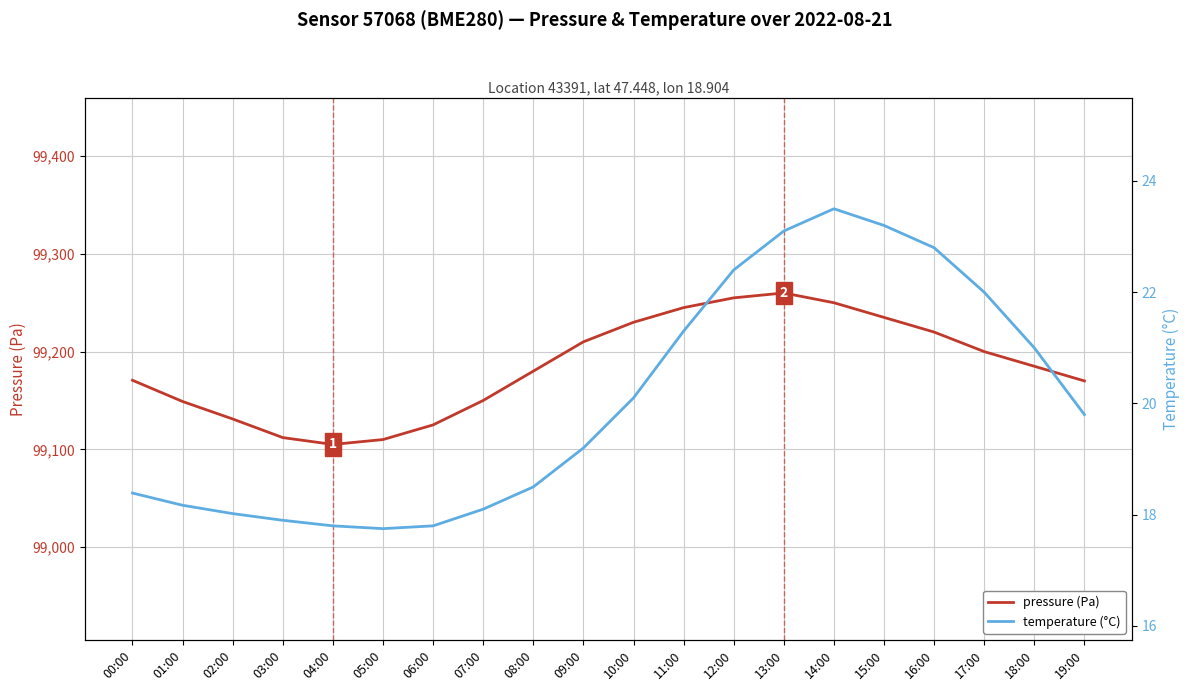

What are all the series names shown in the legend?

pressure (Pa), temperature (°C)